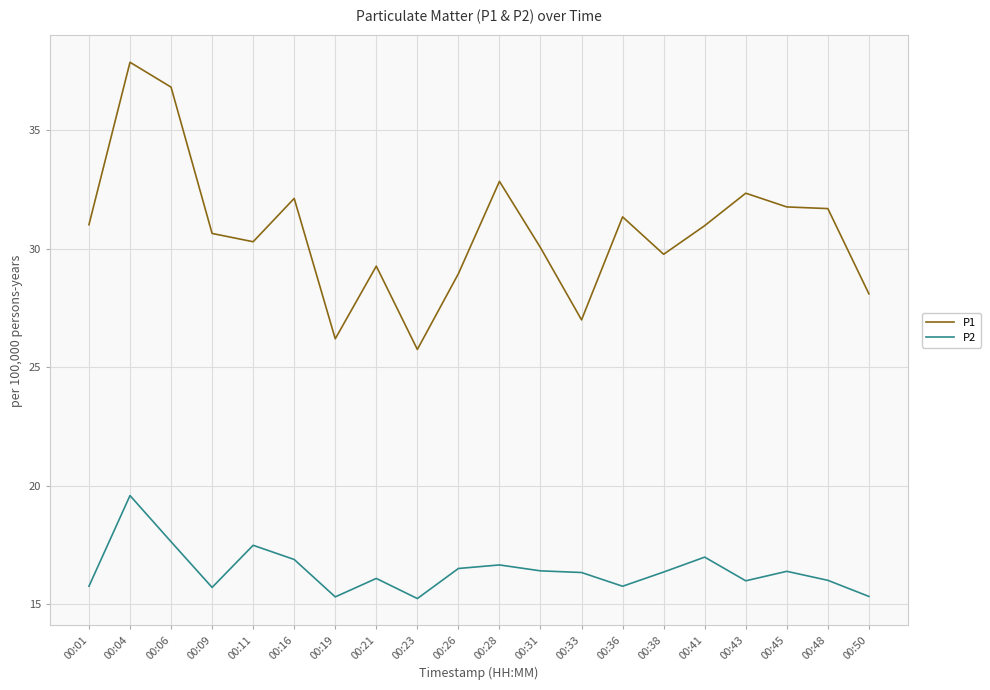

At which category does P1 reach its first local valley?

00:11